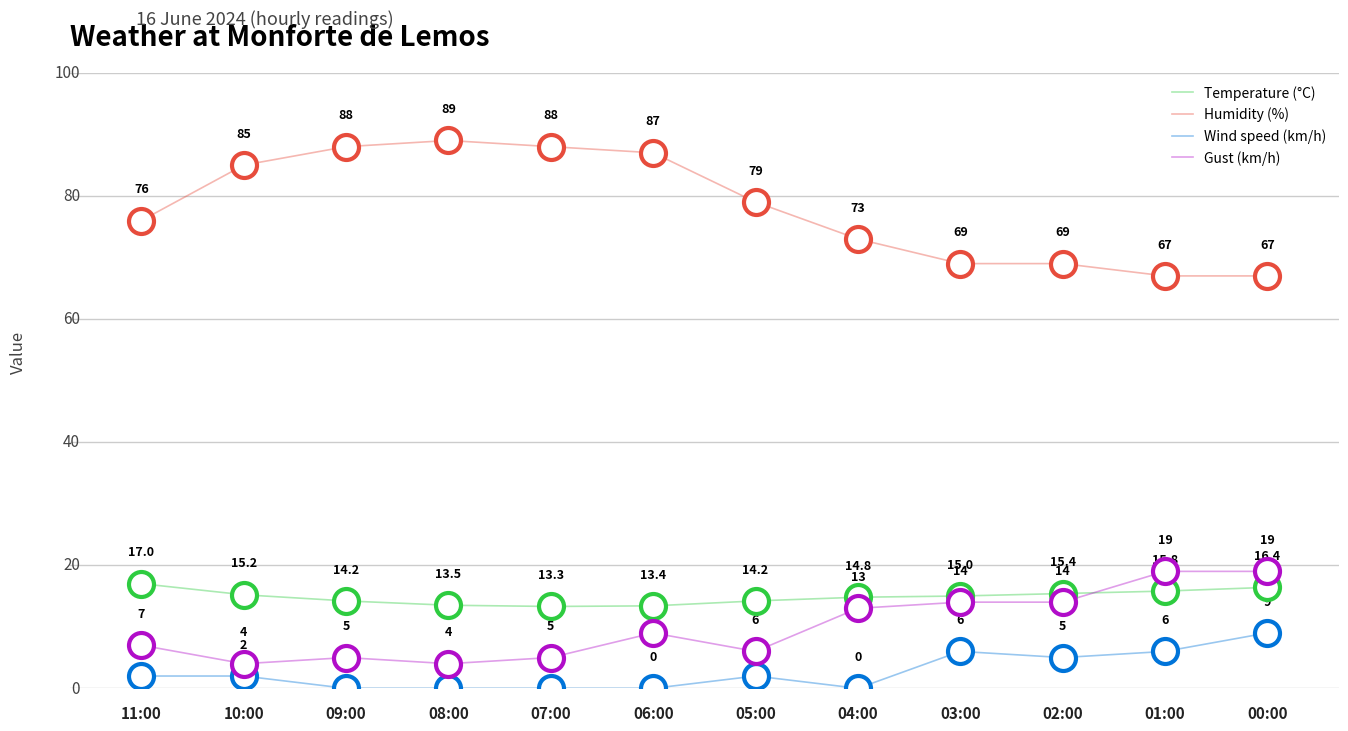

Which series has the largest range (max minus min)?

Humidity (%)